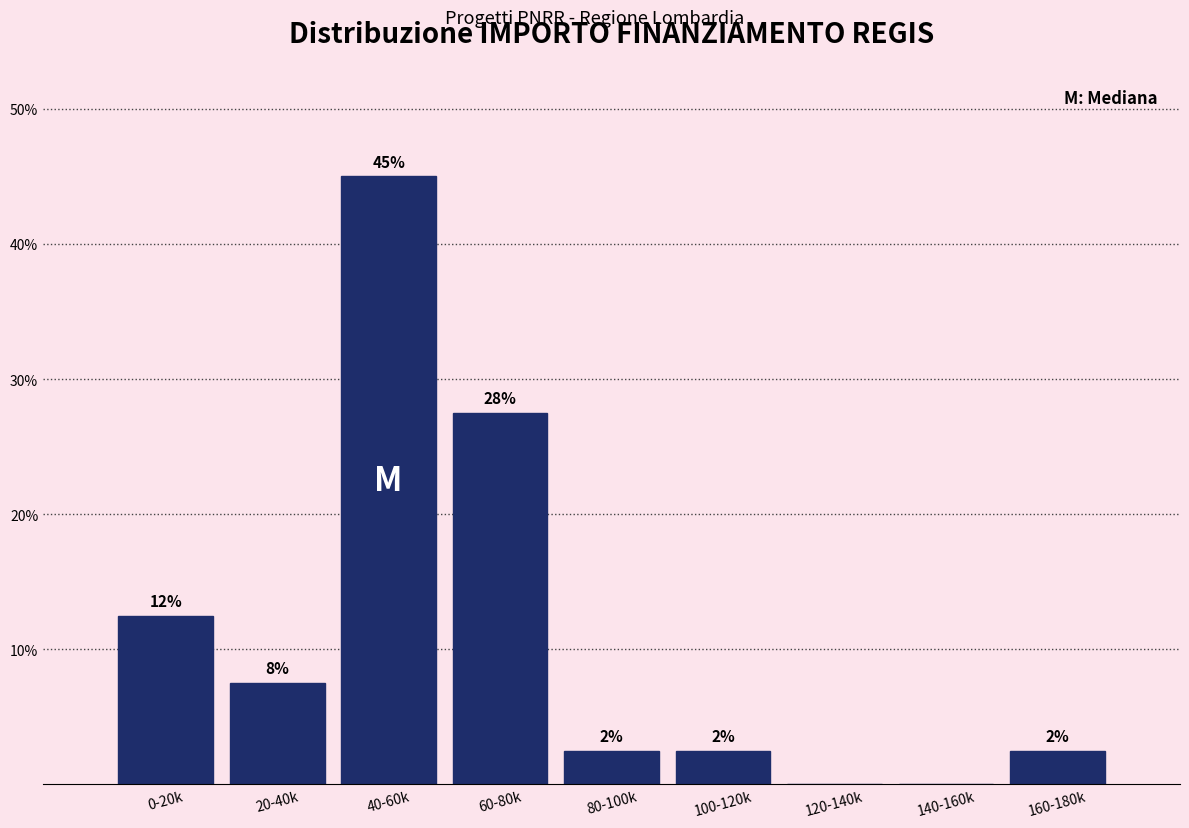

Are the bars horizontal?

No